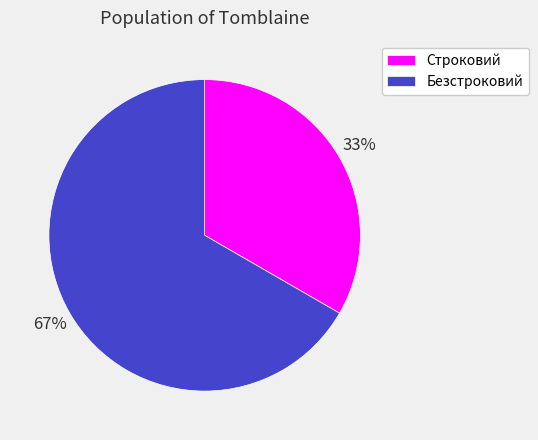

Combined, do Безстроковий and Строковий account for over 50%?

Yes